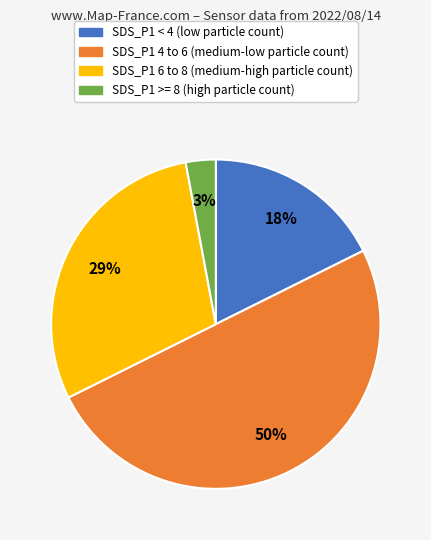

How many segments does this pie chart have?

4